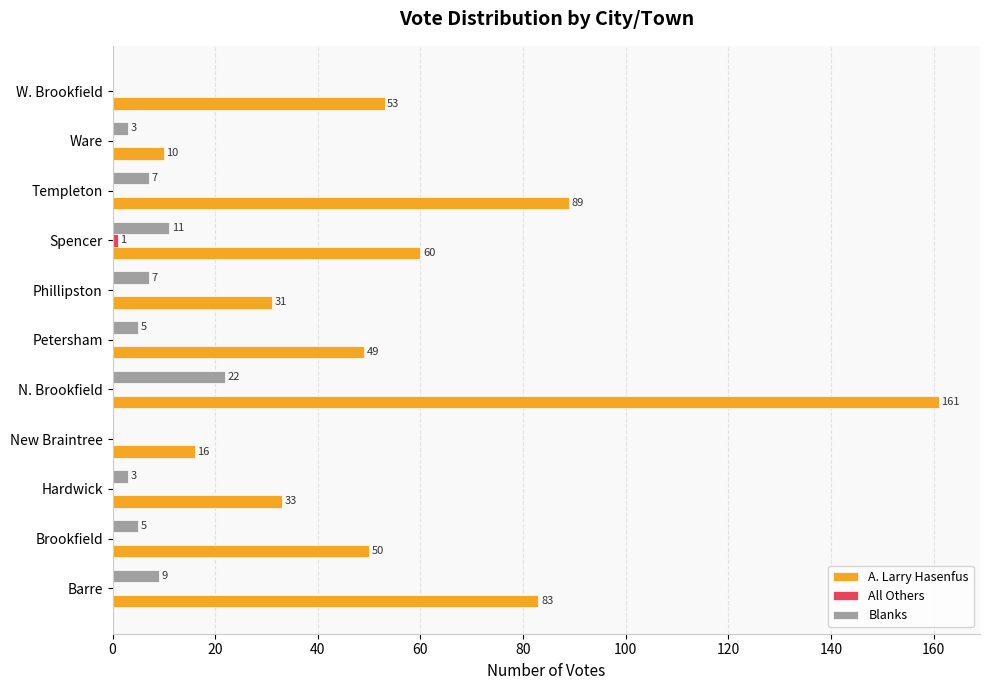

Is it true that Blanks equals 7 at Phillipston?

True